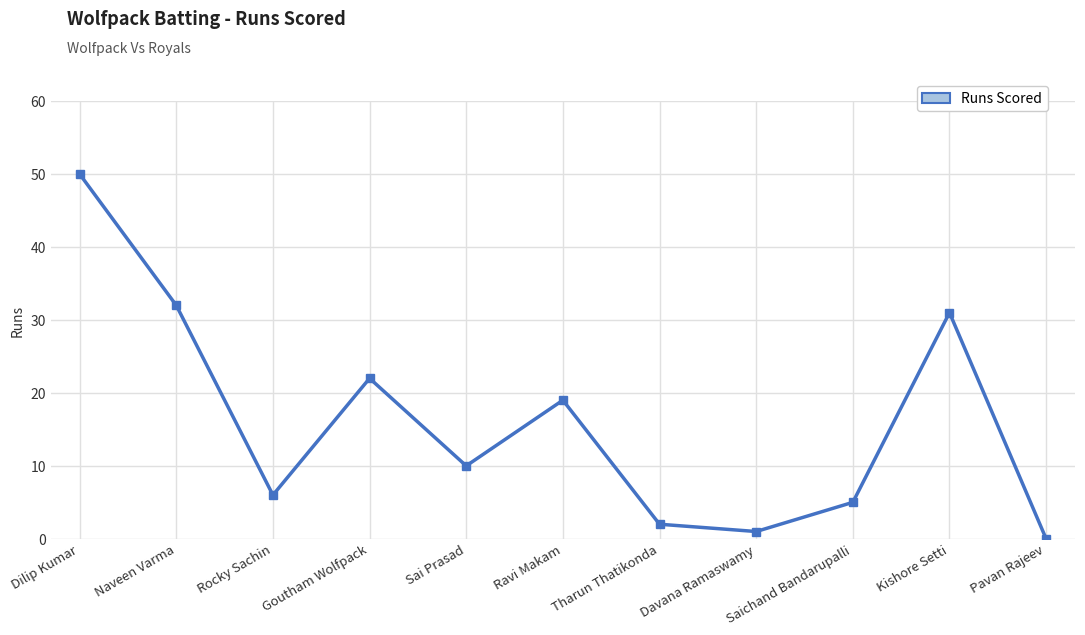

What is the difference between the maximum and minimum values?

50